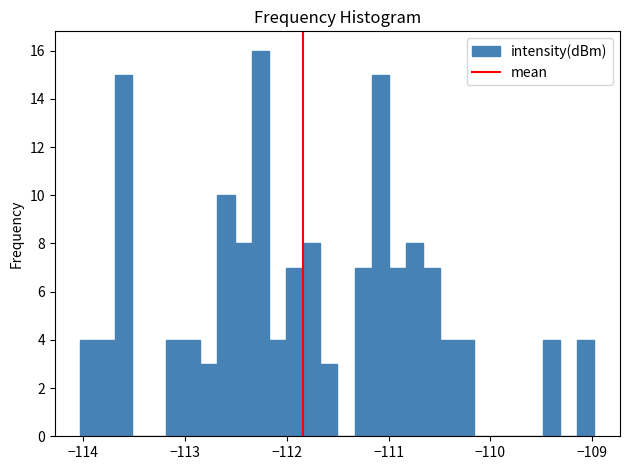

Read against the x-axis, roughly where is the centre of the tallest bar?

-112.3